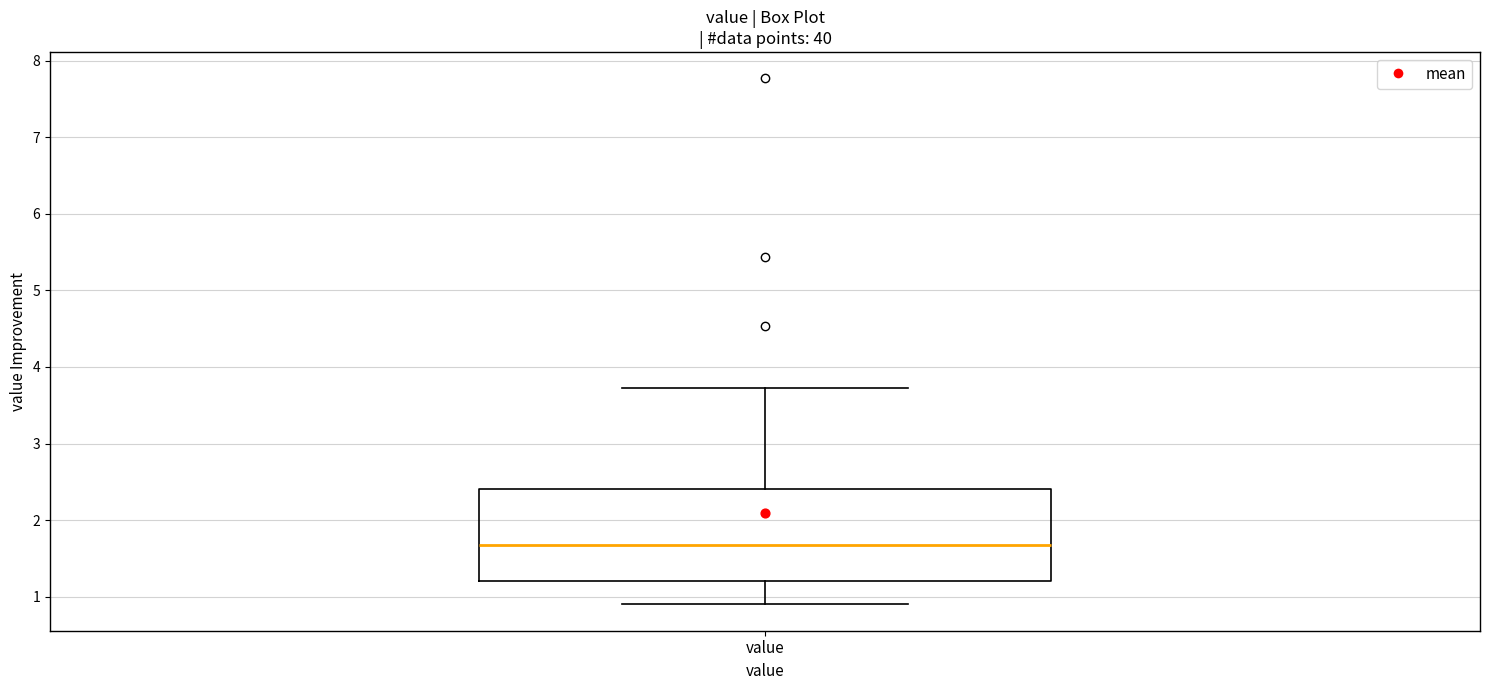

Transcribe this box plot: give where the median line is, the range the box spans, and where the two whiskers end, as read against the y-axis. The values are not printed on the chart, so give them approximately, as read against the axis.

median 1.7, box 1.2 to 2.4, whiskers 0.9 to 3.7